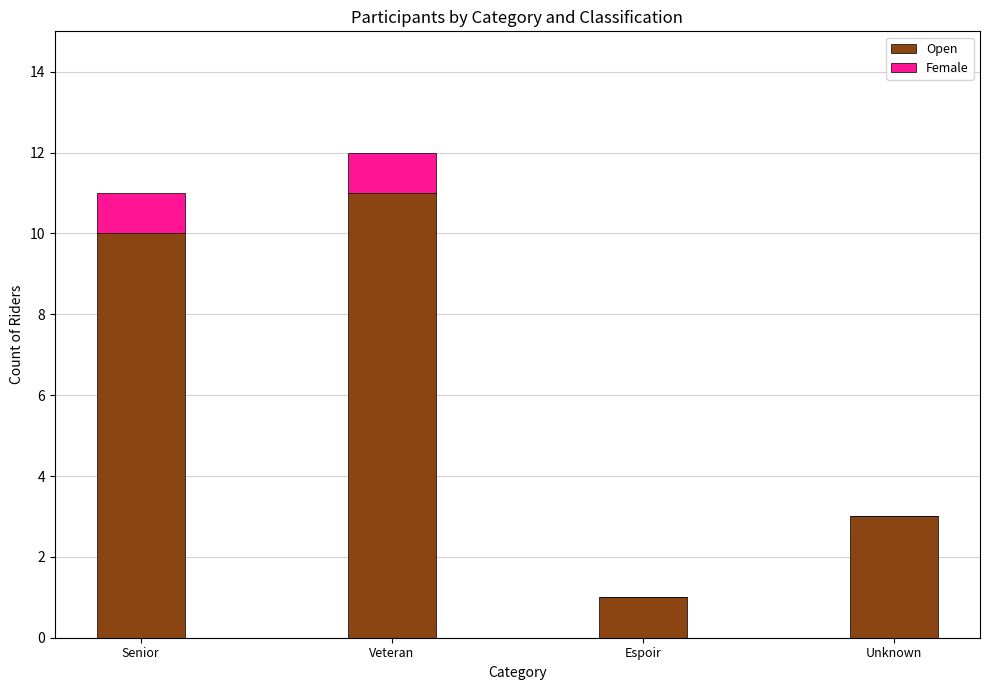

Is it true that Open equals 3 at Unknown?

True